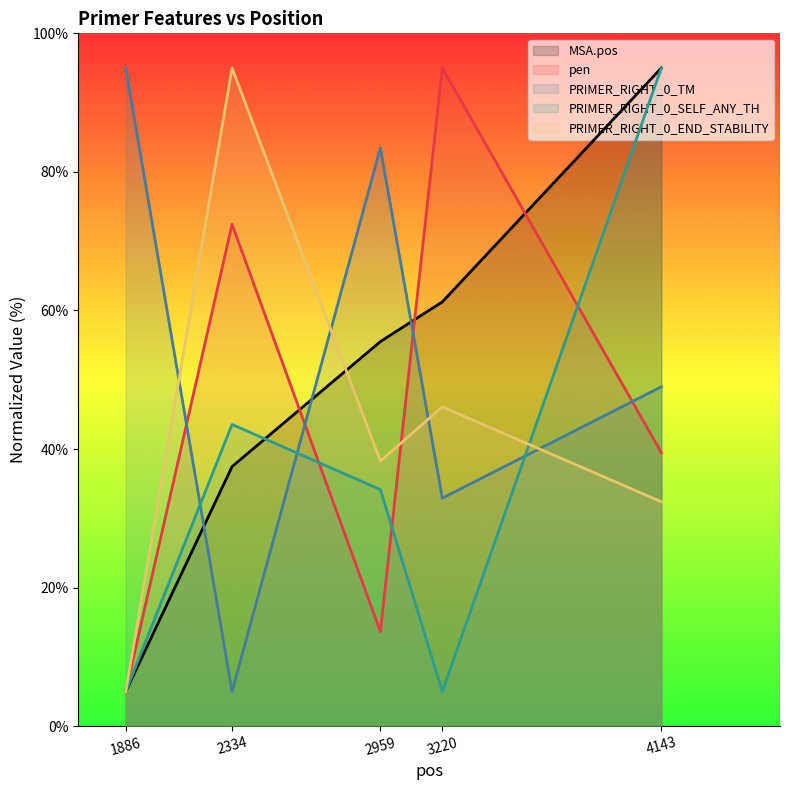

What is the approximate value of MSA.pos at 2334?

37.5